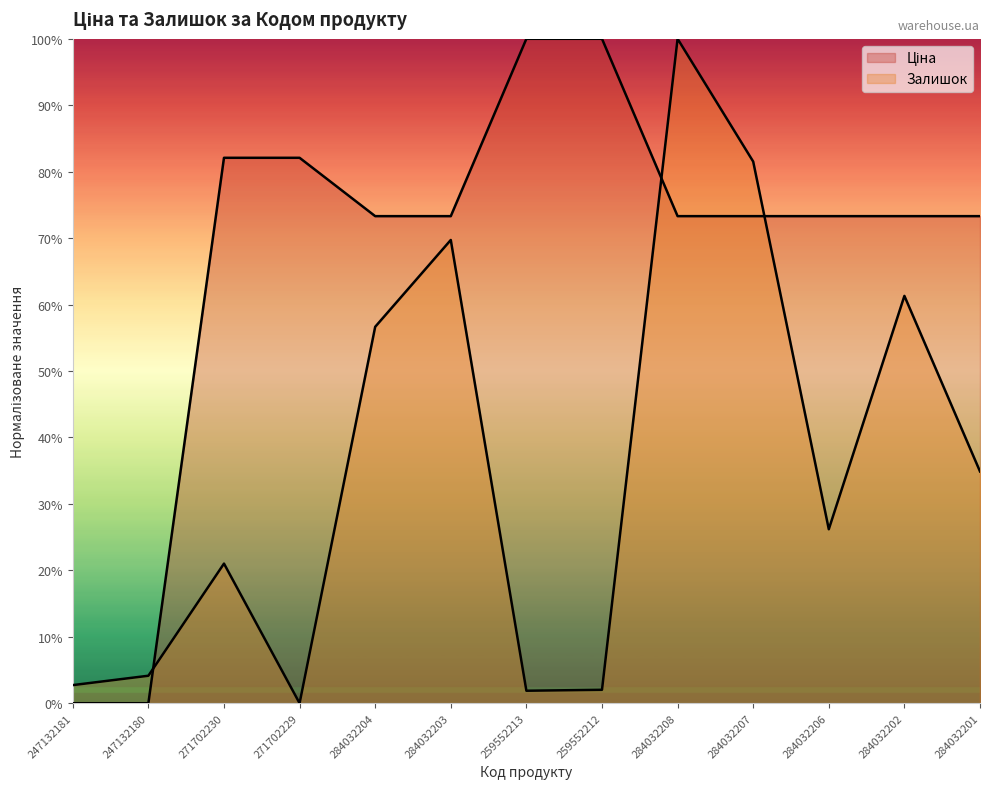

Reading left to right, list all the values displayed in this chart.

Ціна: 0.0	0.0	82.1	82.1	73.3	73.3	100.0	100.0	73.3	73.3	73.3	73.3	73.3
Залишок: 2.7	4.1	21.0	0.0	56.7	69.7	1.9	2.0	100.0	81.5	26.2	61.3	34.9